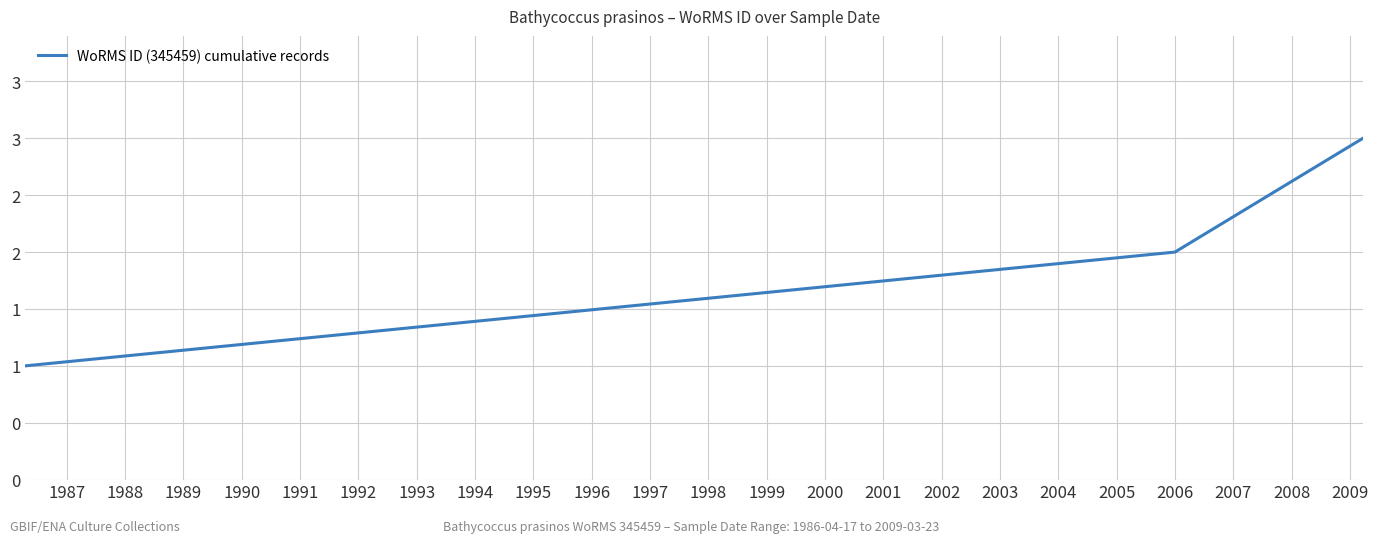

Reading right to left, transcribe all the data shown in this chart.

3	2	1